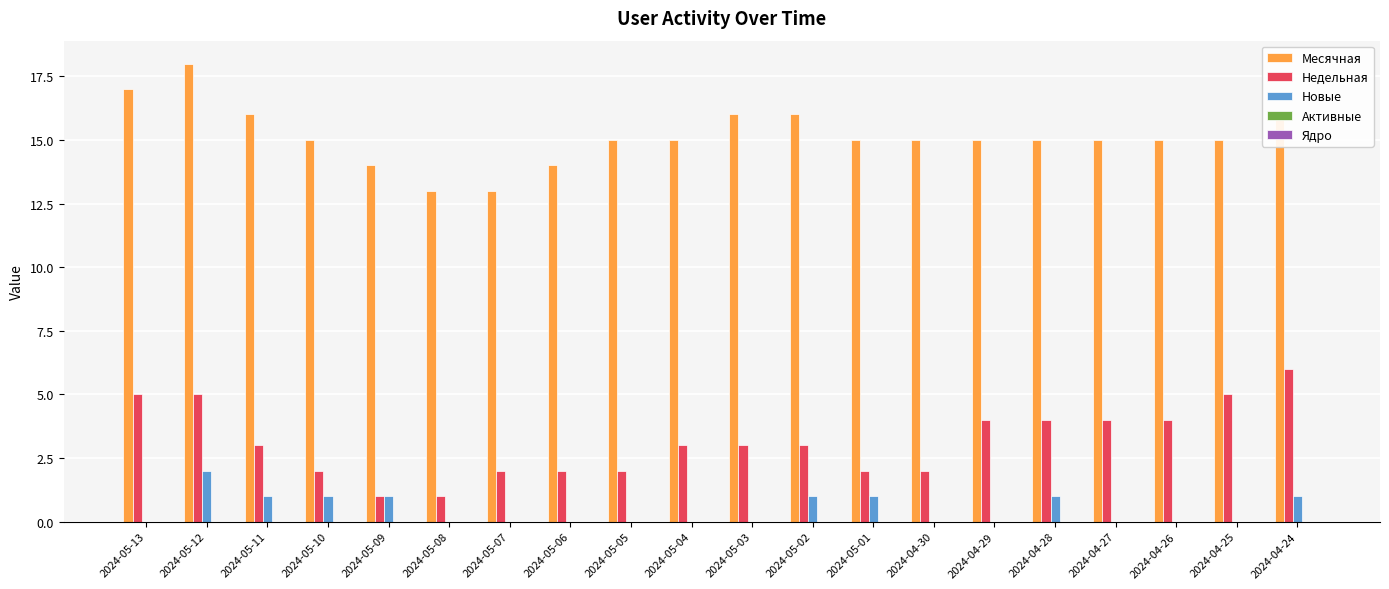

The value of Новые at 2024-05-05 is 1. True or false?

False